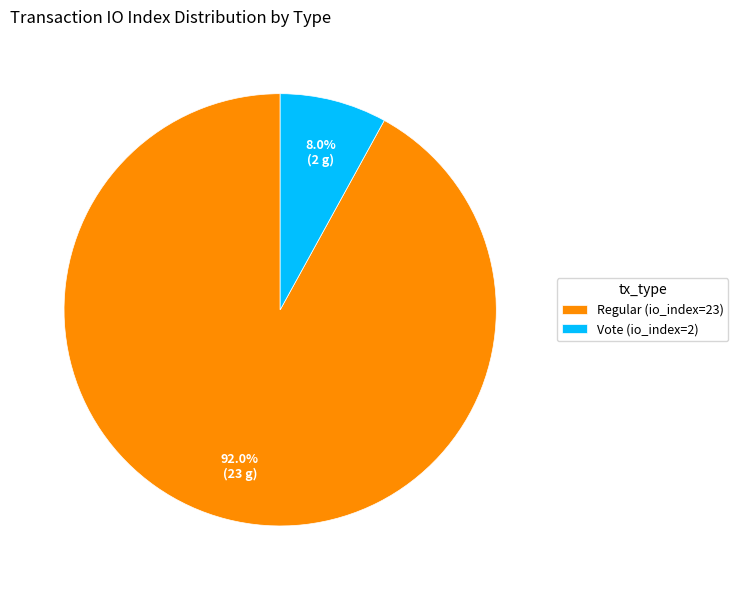

Is there any slice that represents more than half of the pie?

Yes